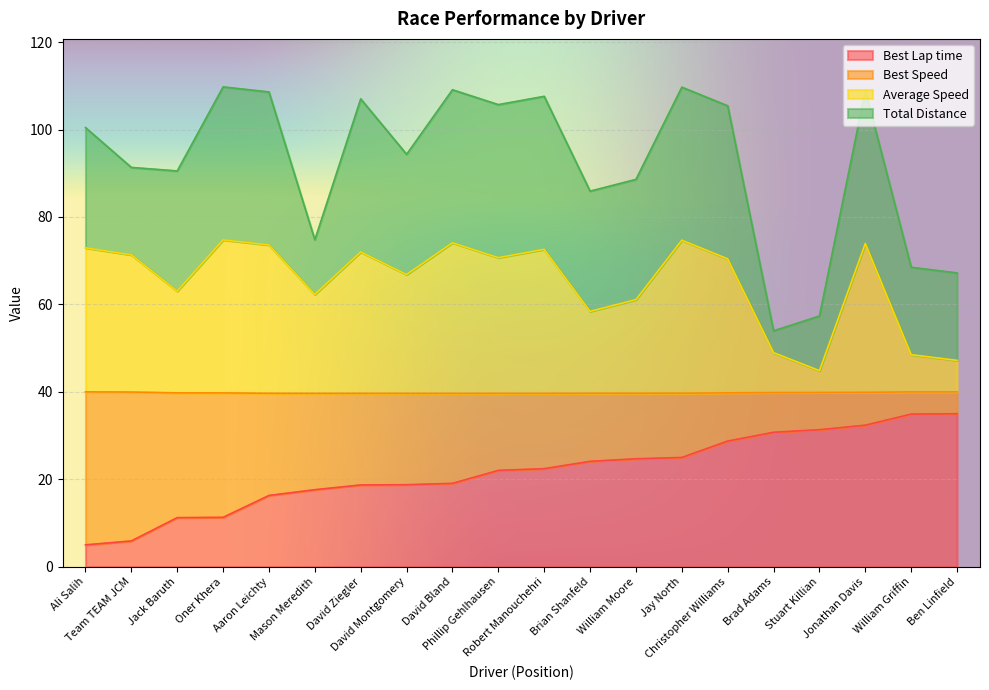

What is the maximum value for Best Lap time?

35.0